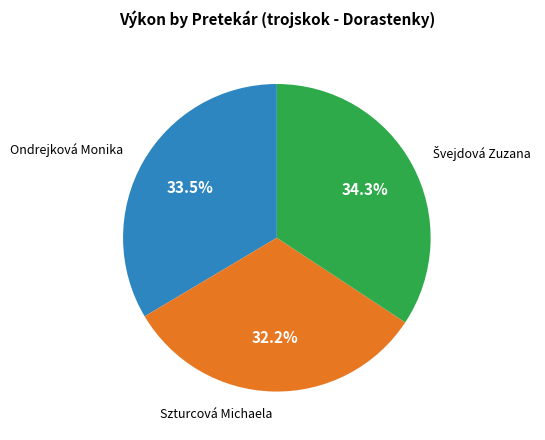

What portion of the pie excludes Szturcová Michaela?

67.8%